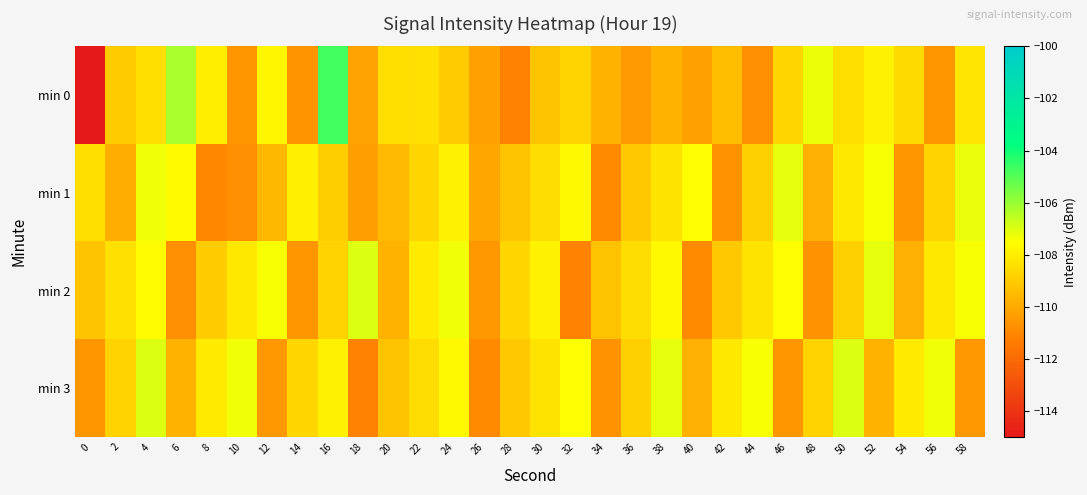

What is the smallest value displayed?

-206.0